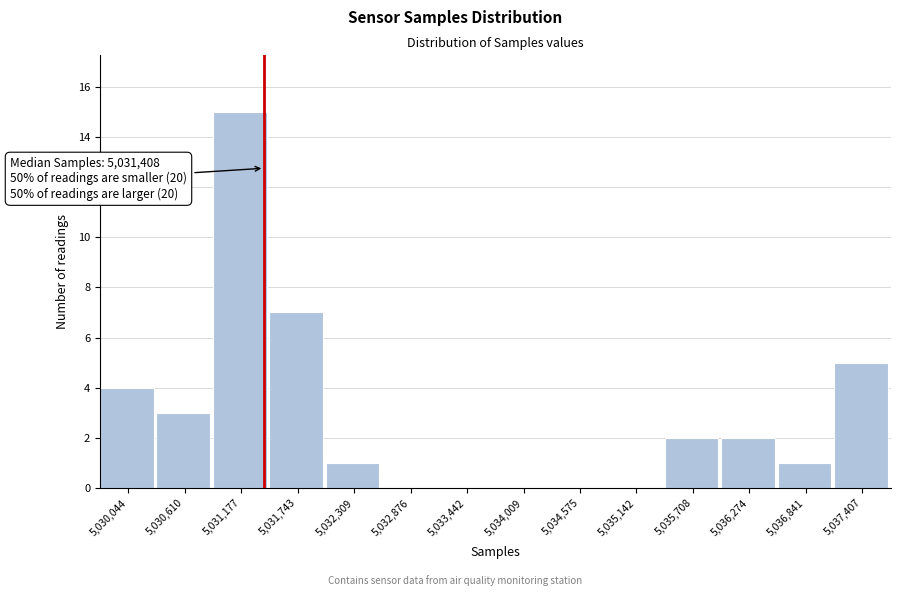

Over which range of the x-axis is the bar tallest?

5030900 to 5031500